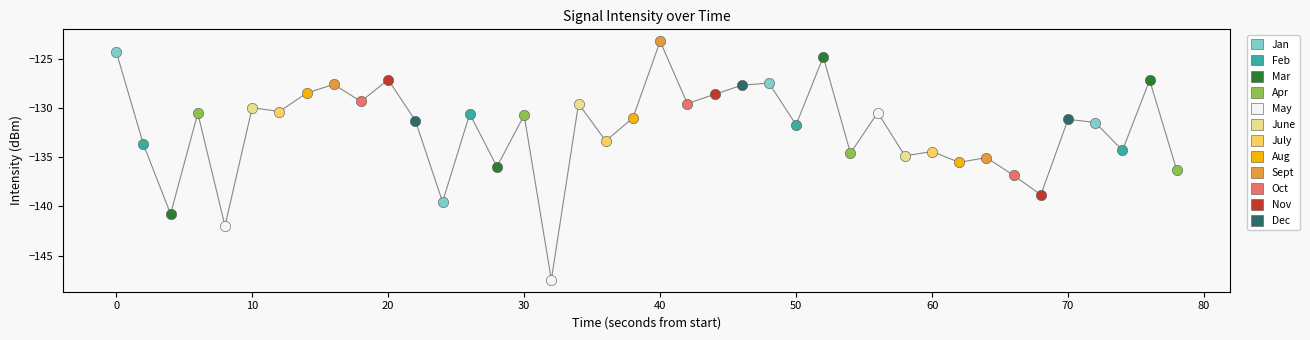

Which series contains the lowest Y value?

May